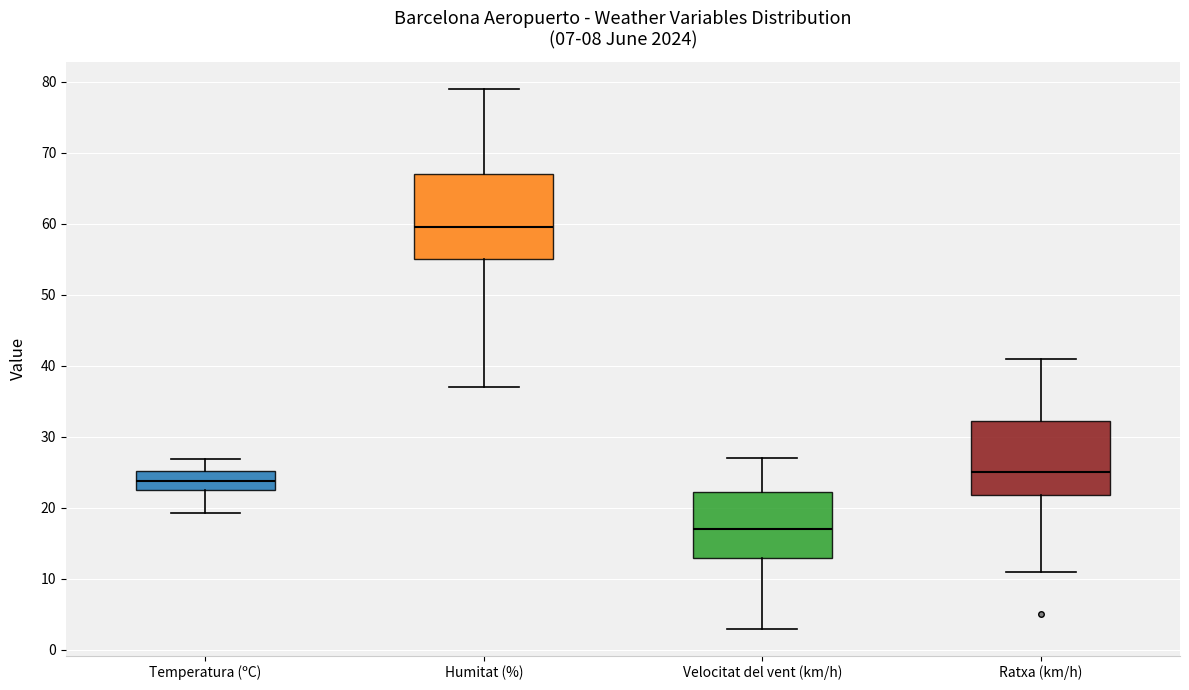

Where is the upper edge of the box for Humitat (%) on the y-axis? The values are not printed on the chart, so give them approximately, as read against the axis.

67